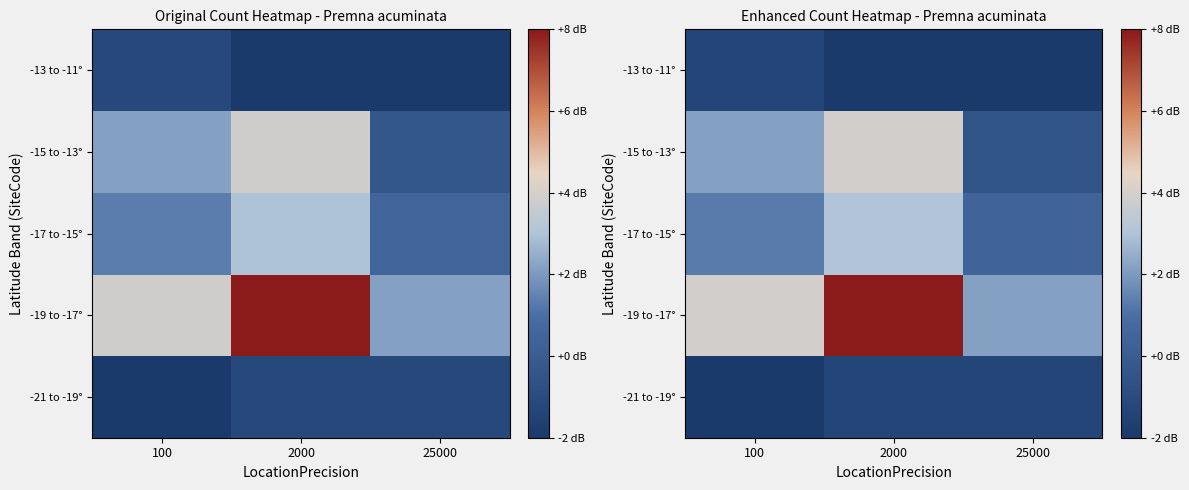

Is it true that -19 to -17° equals 5.4 at 100?

False